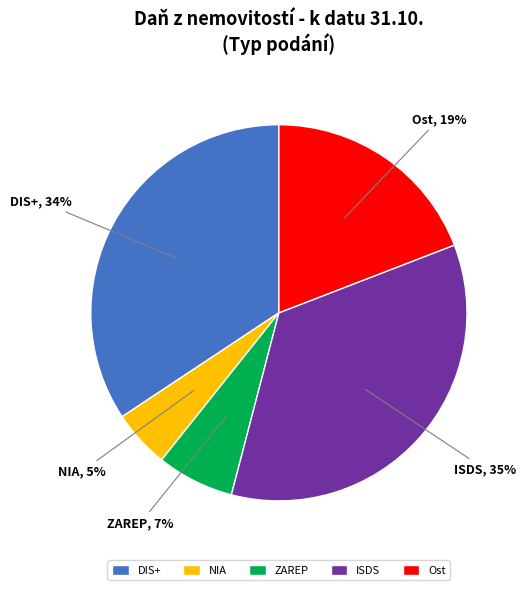

Combined, do ZAREP and NIA account for over 50%?

No